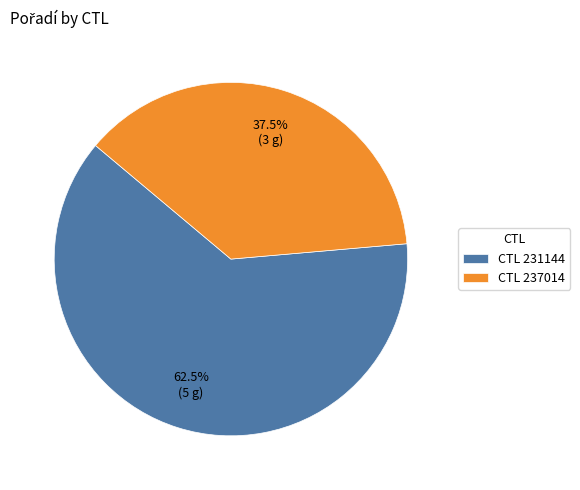

Between CTL 237014 and CTL 231144, which is larger?

CTL 231144